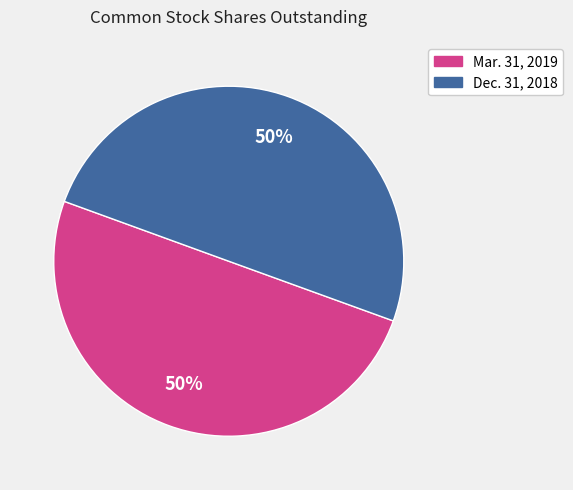

What percentage is the Mar. 31, 2019 slice, to the nearest percent?

50%